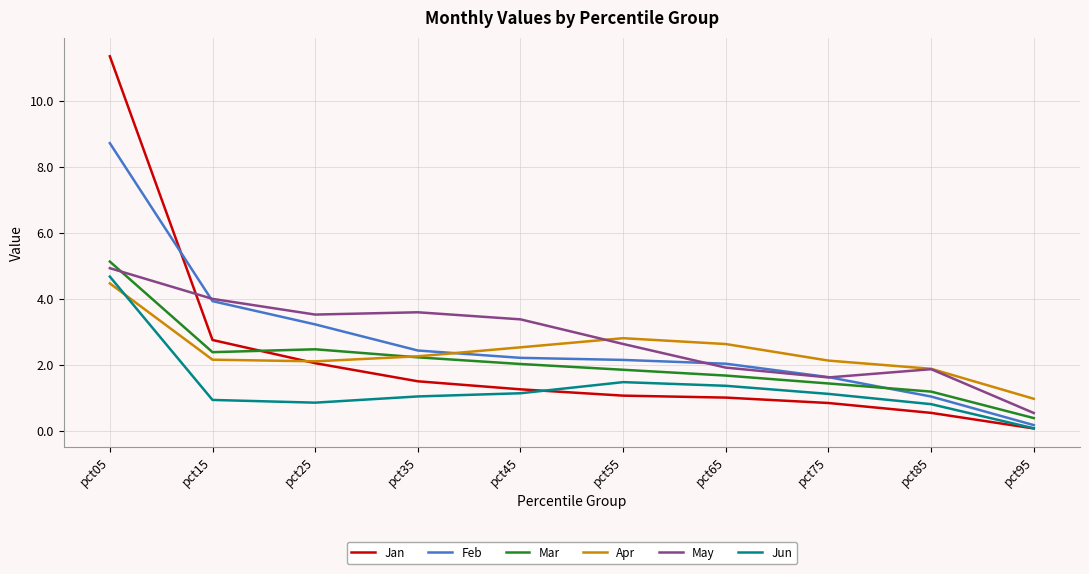

Count the number of categories in the chart.

10